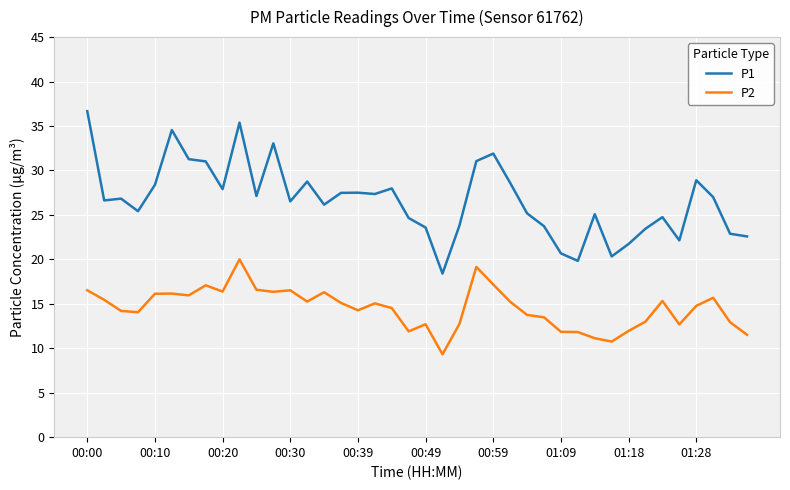

True or false: P1 and P2 intersect in this chart.

False